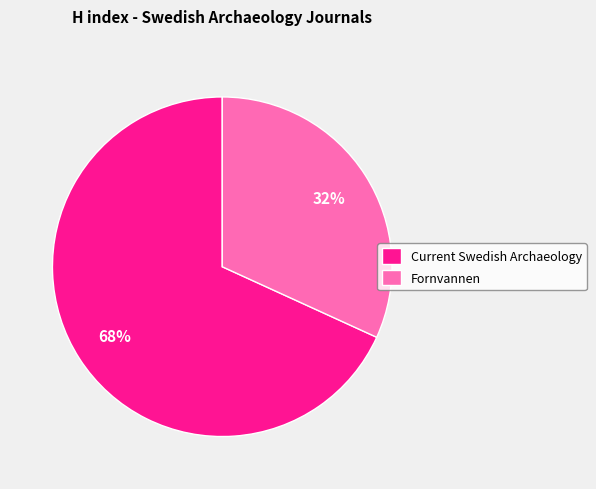

To the nearest percent, what is the average slice percentage?

50%